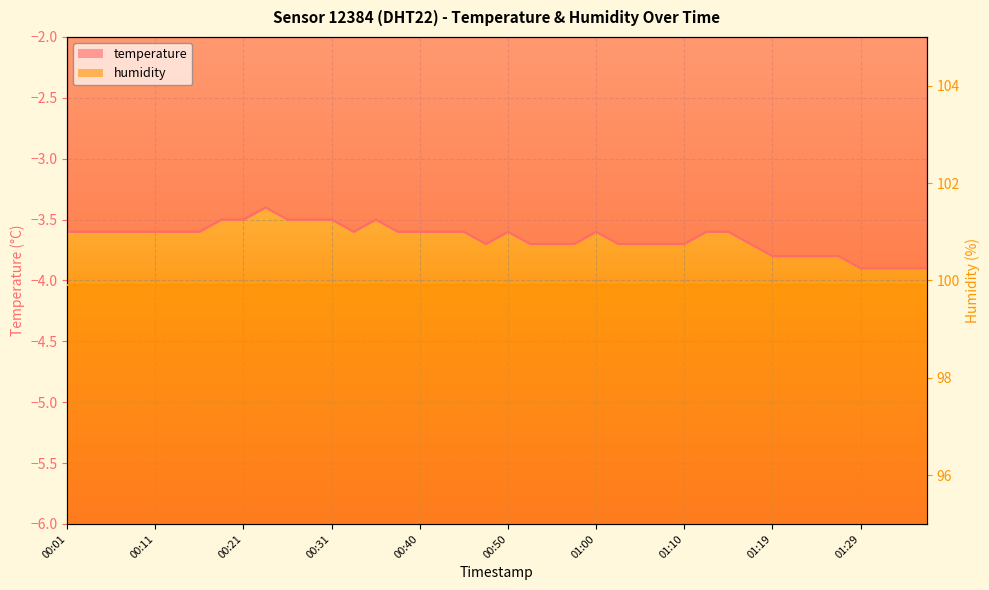

Is it true that the value at 00:11 is -3.6?

True